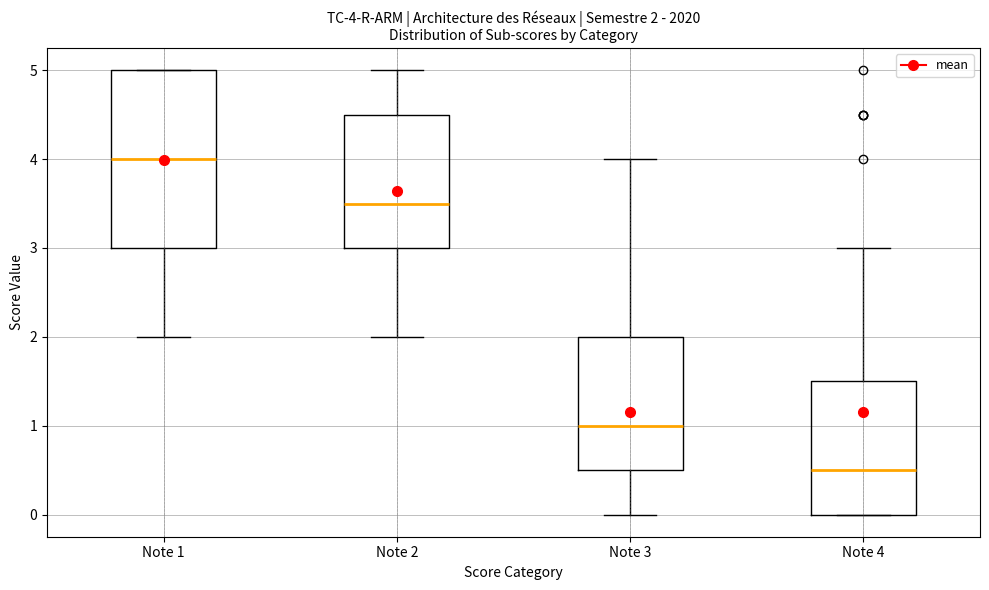

Which box has the highest median line?

Note 1